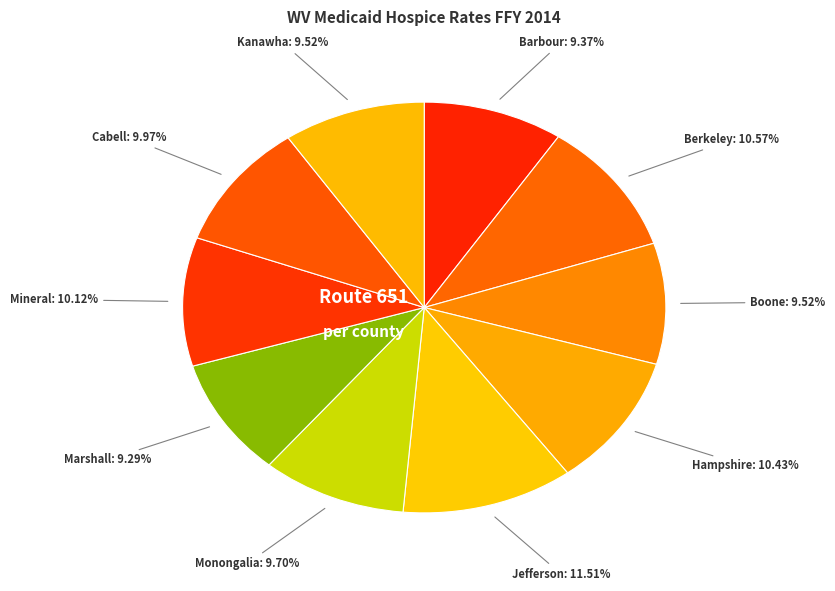

What is the total percentage of Kanawha and Barbour?

18.9%